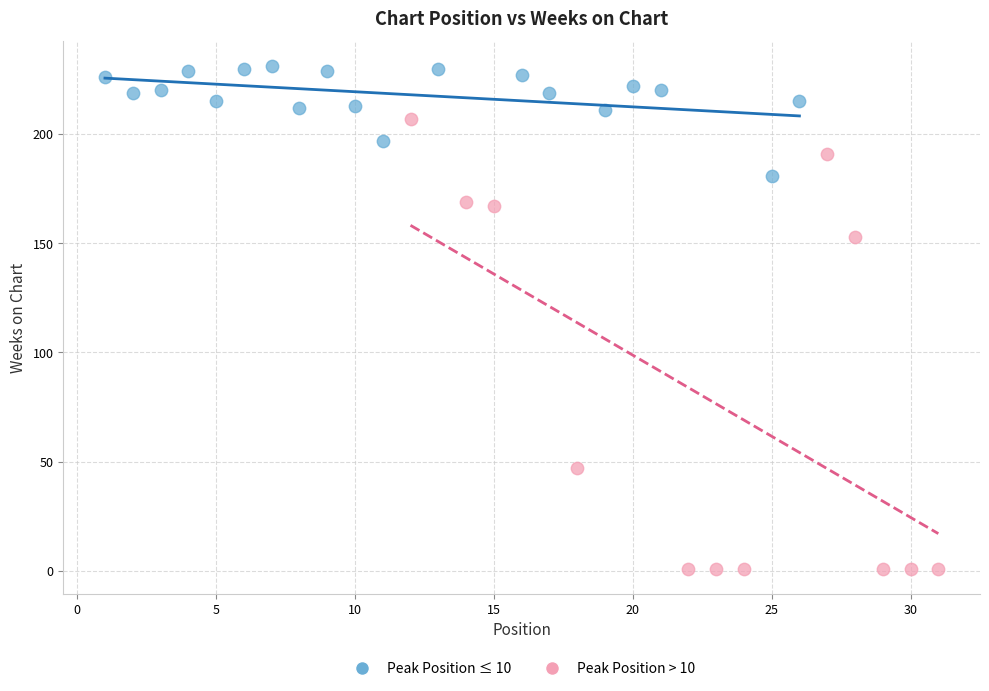

What are all the series names shown in the legend?

Peak Position ≤ 10, Peak Position > 10